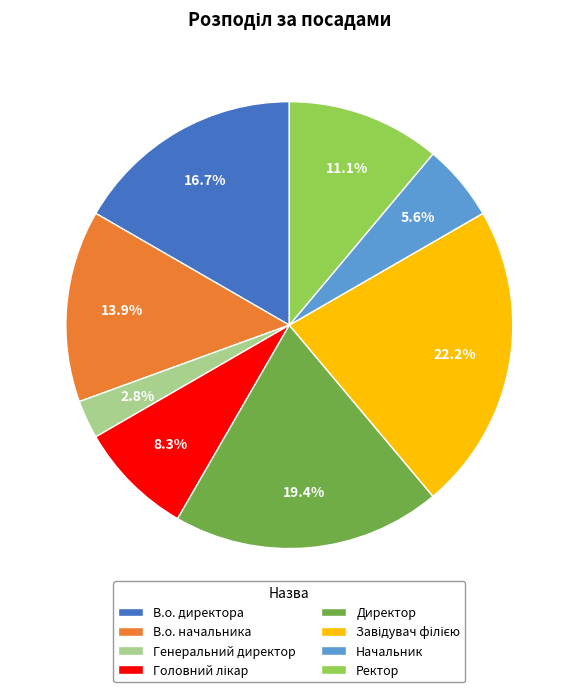

Is Директор the majority of the pie?

No